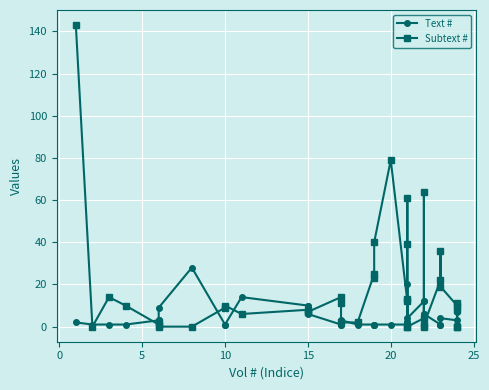

Which series changed the most between 0 and 19?

Subtext #